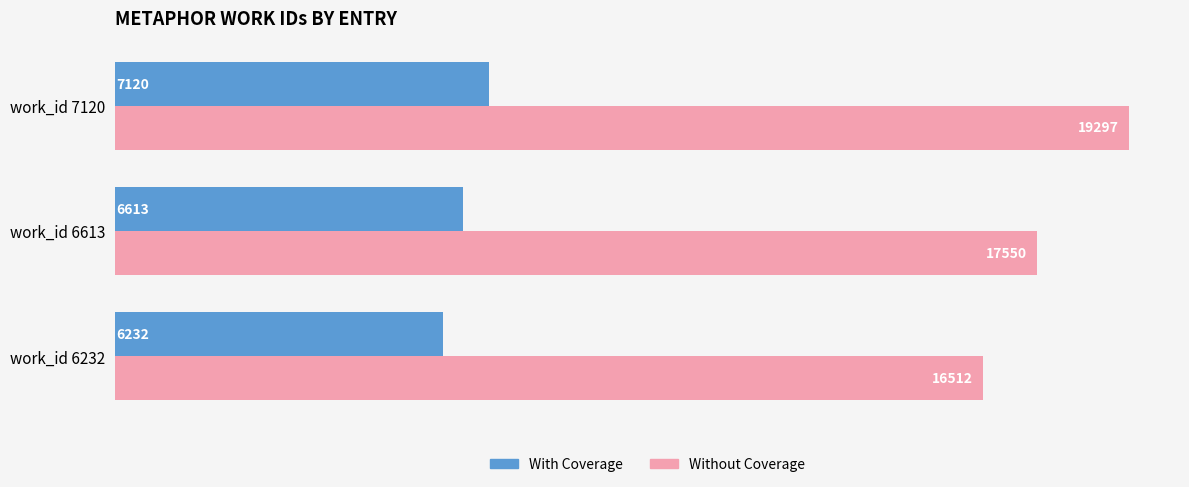

Is the value of With Coverage at work_id 6232 greater than the value of Without Coverage at work_id 6613?

No